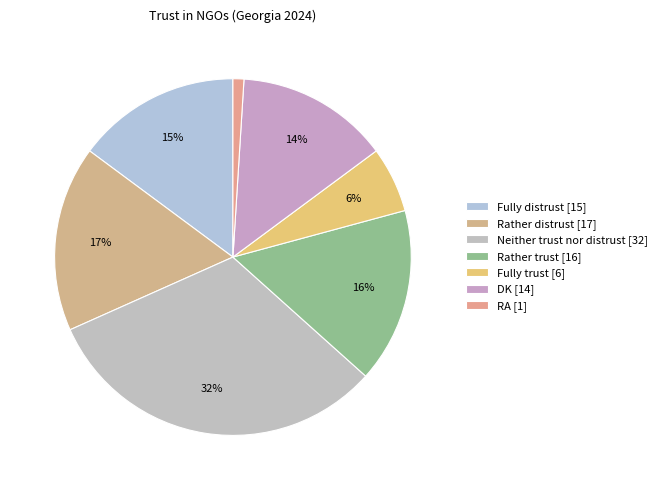

Count the number of slices in the pie.

7